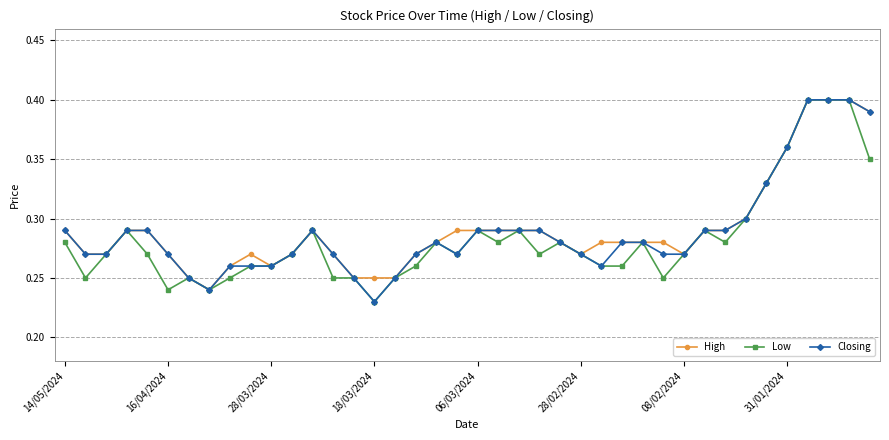

True or false: High has more than 1 points higher than both neighbors.

True